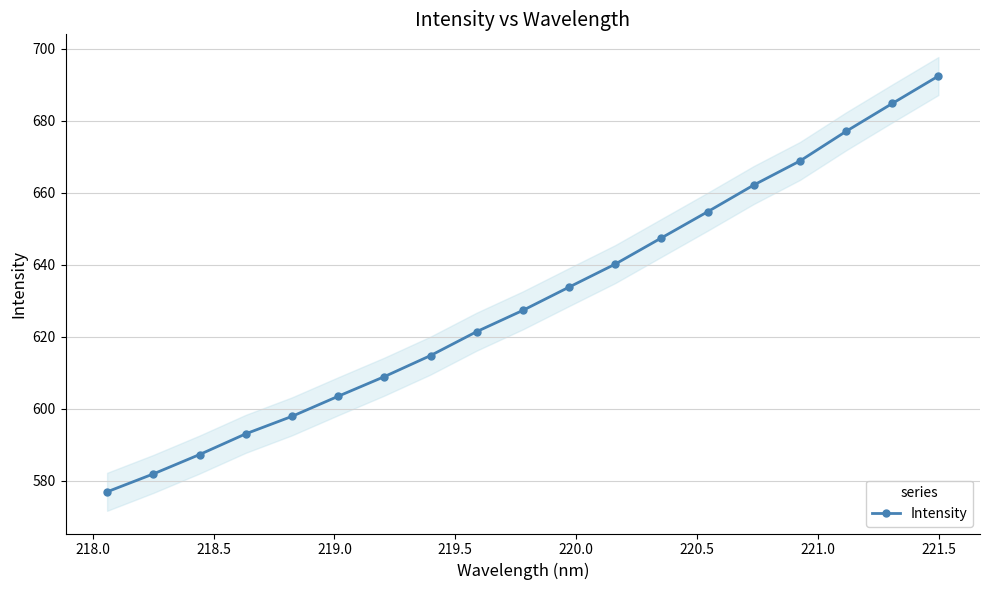

True or false: Intensity has more than 2 points higher than both neighbors.

False